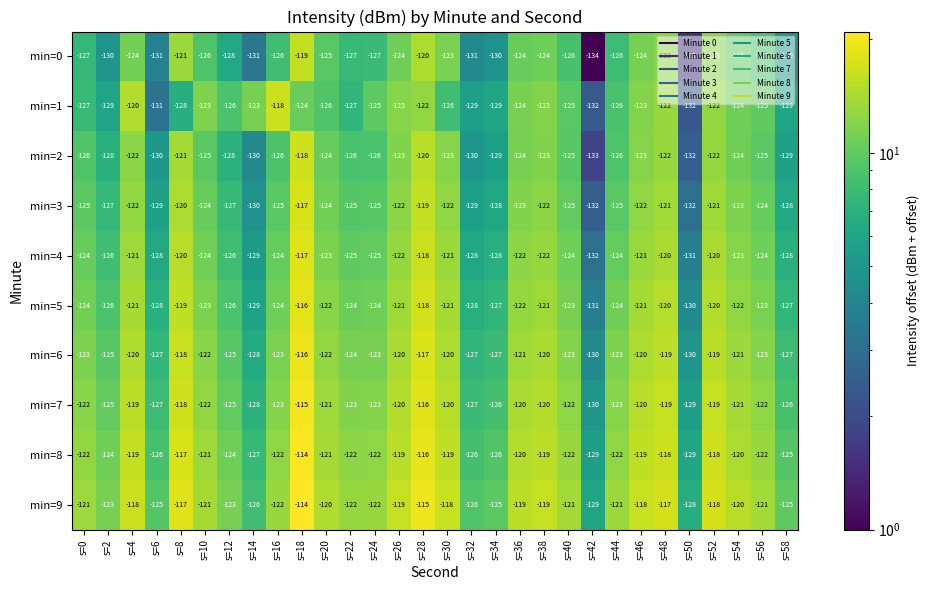

What is the minimum value for min=9?

-129